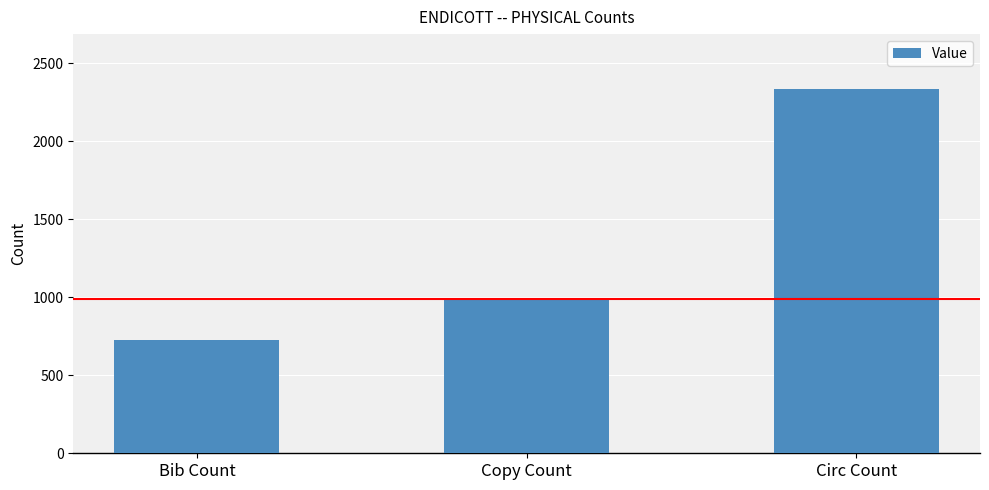

How many bars are there in total?

3